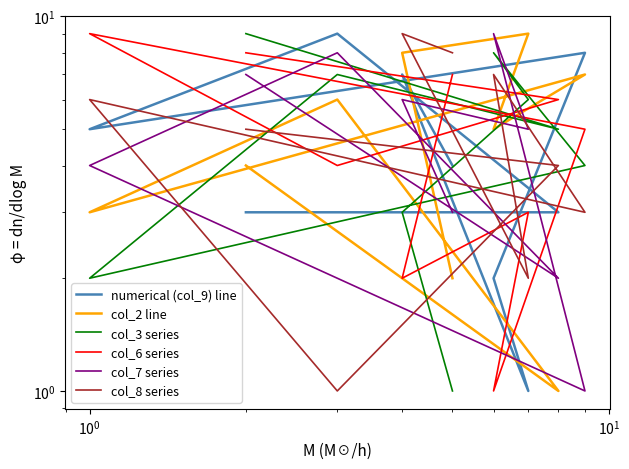

Which series ends up on top after the final intersection of col_8 series and col_2 line?

col_8 series